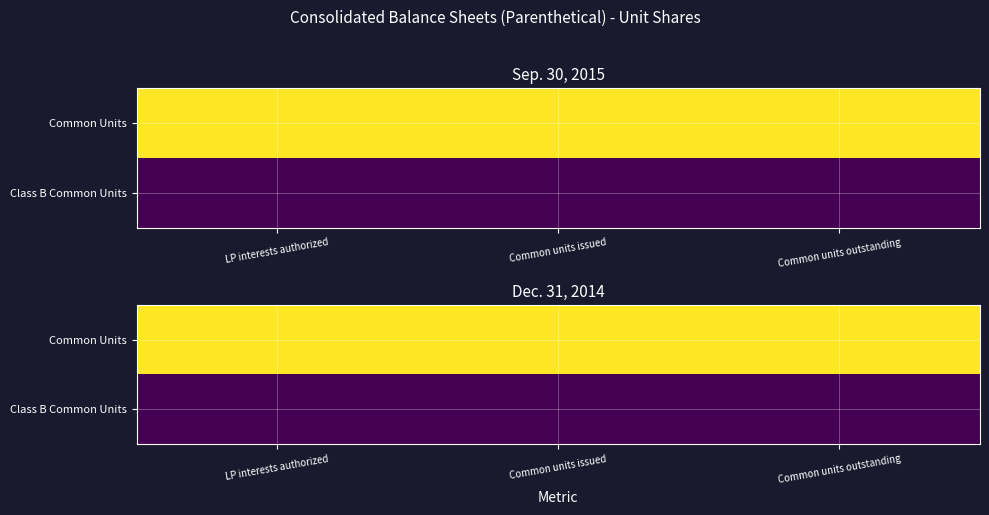

At Common units outstanding, list the series in order from largest to smallest.

Common Units, Class B Common Units